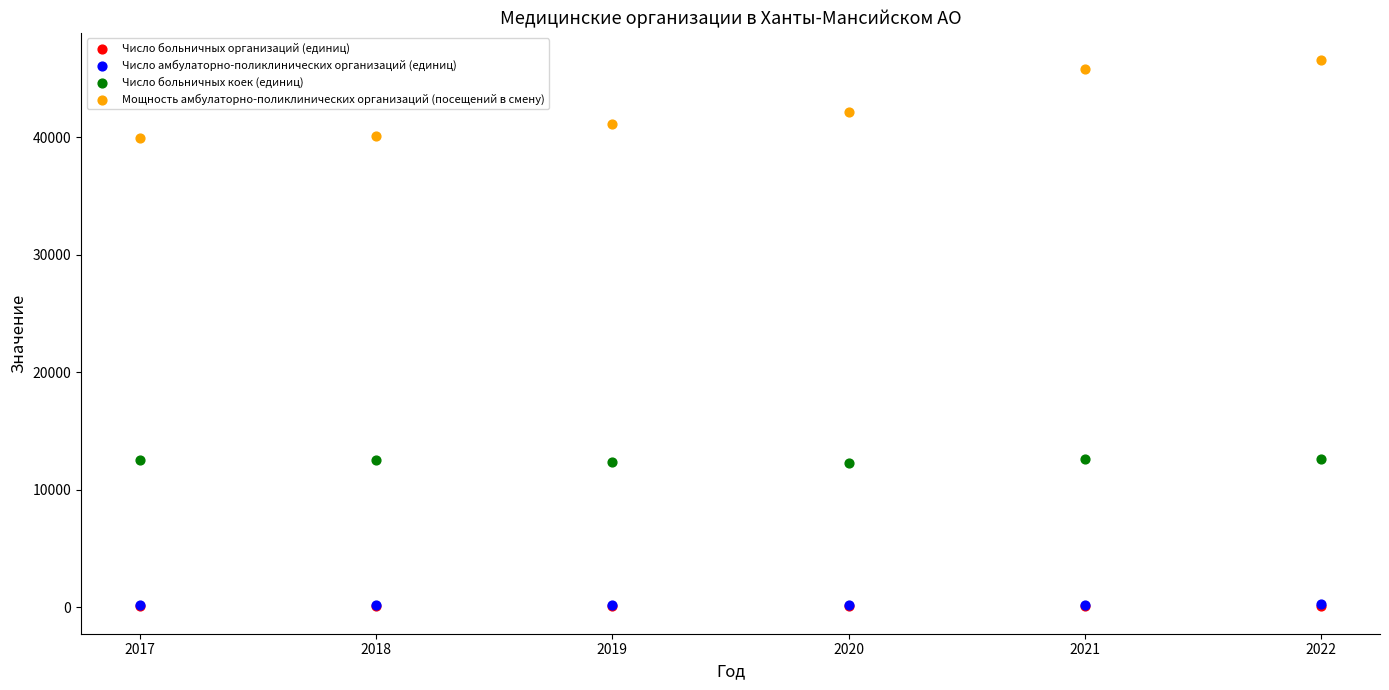

What are all the series names shown in the legend?

Число больничных организаций (единиц), Число амбулаторно-поликлинических организаций (единиц), Число больничных коек (единиц), Мощность амбулаторно-поликлинических организаций (посещений в смену)